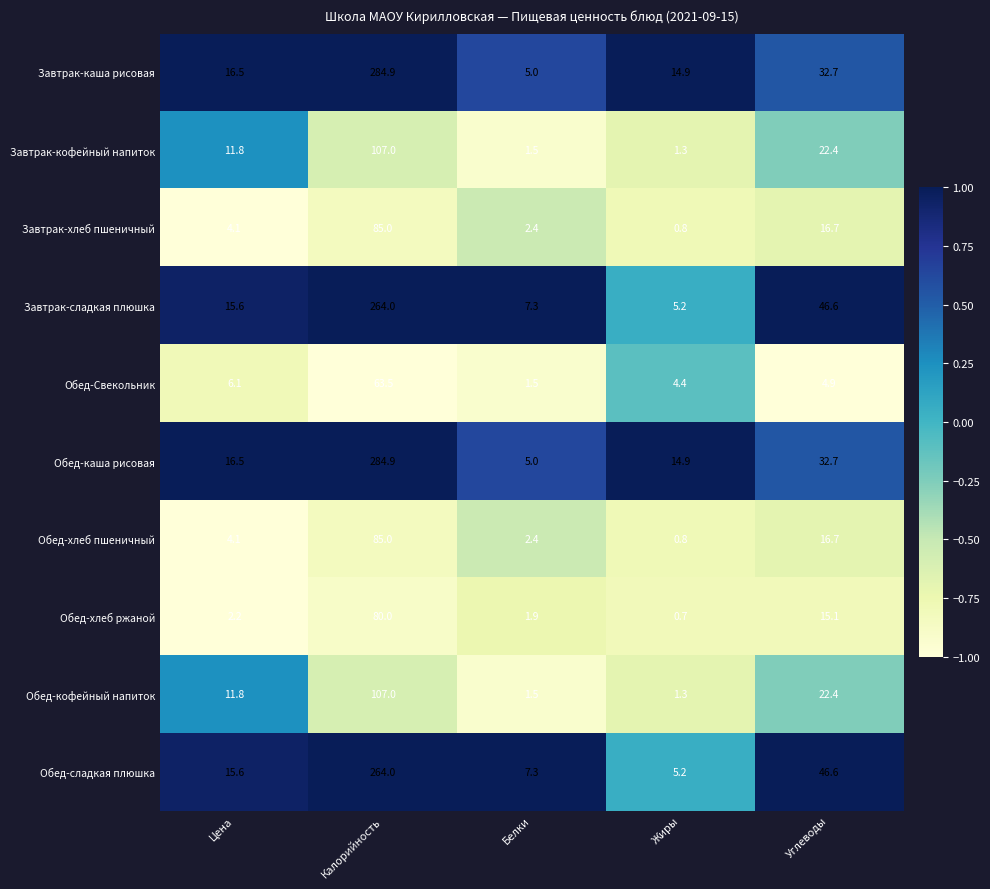

Read the Завтрак-хлеб пшеничный value at Калорийность.

85.0